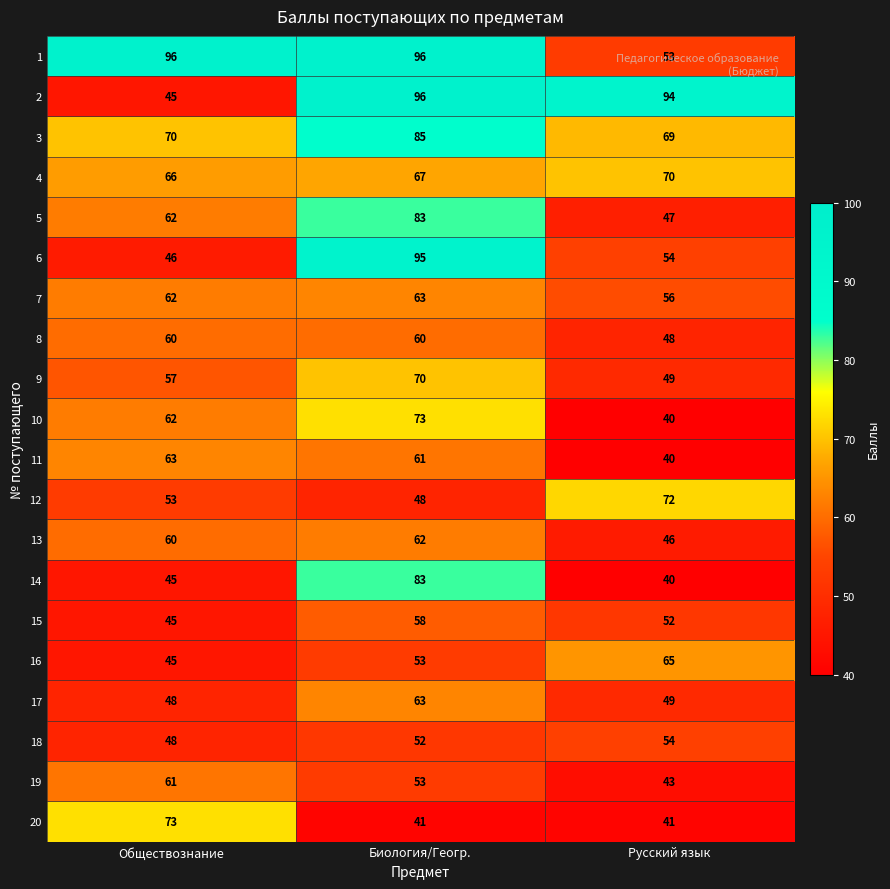

What is the total value across all series at Обществознание?

1167